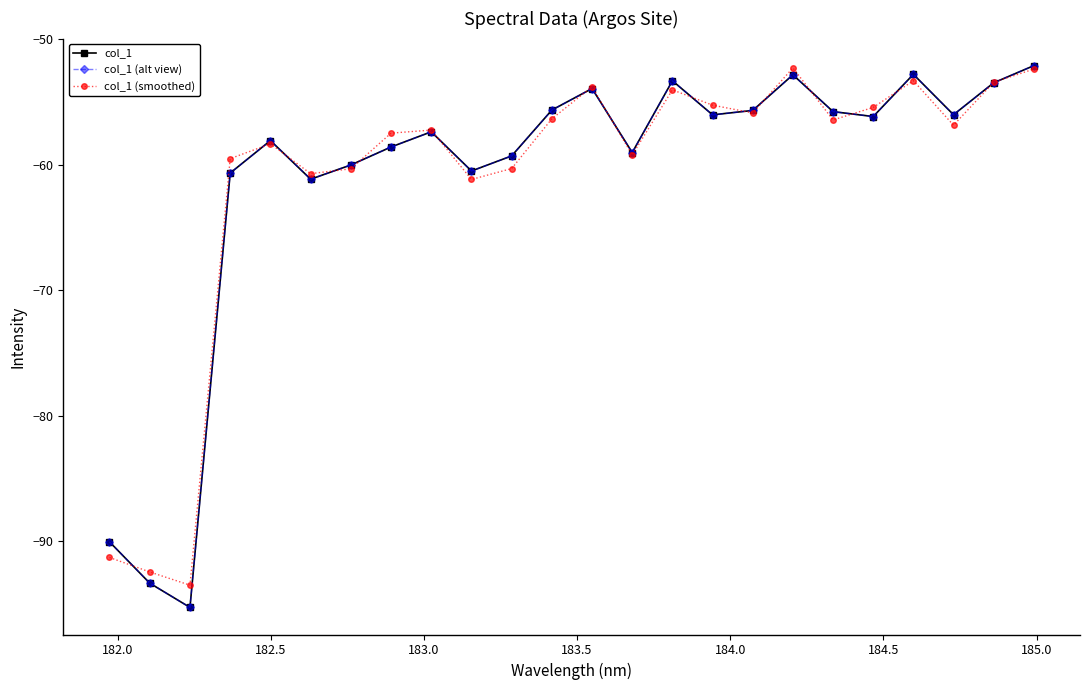

Rank the series by their maximum value, from highest to lowest.

col_1, col_1 (alt view), col_1 (smoothed)